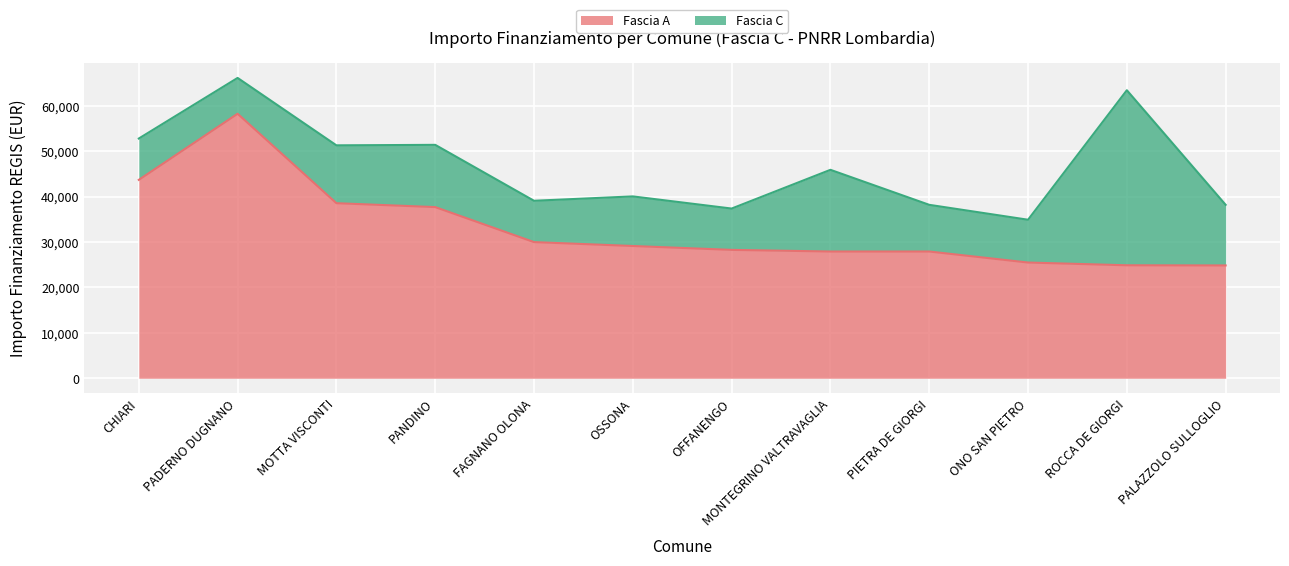

The value at PANDINO is 20228. True or false?

False